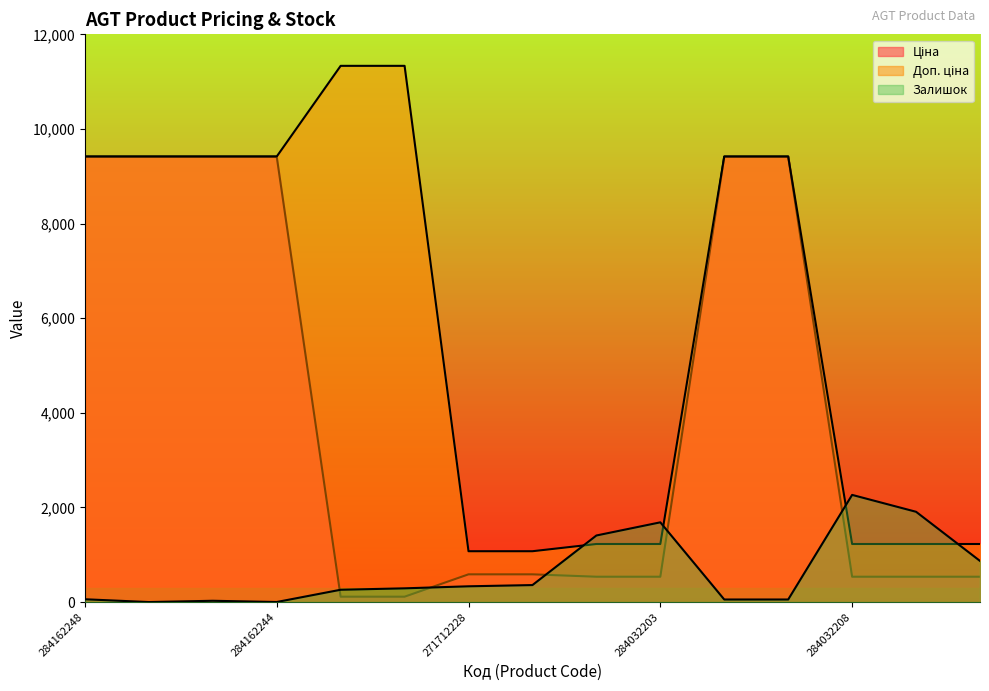

Which category has the lowest value across all series?

284162246